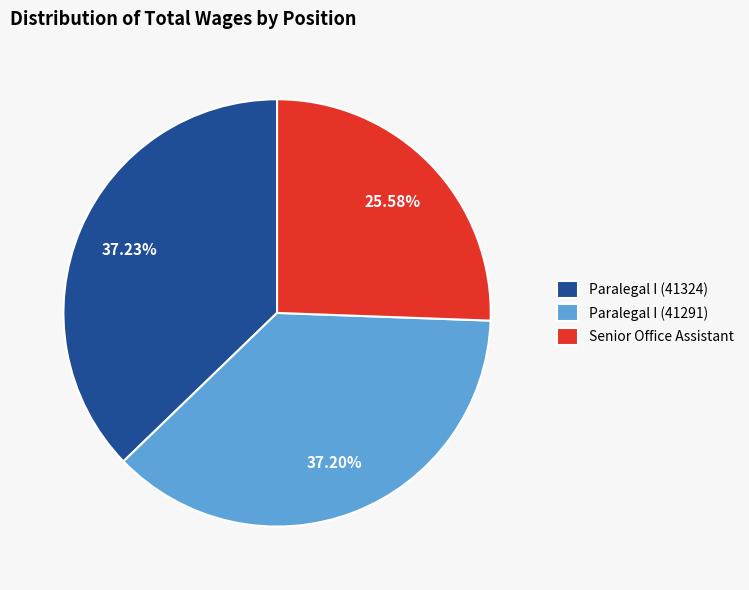

To the nearest percent, what percentage of the pie is Paralegal I (41324)?

37%